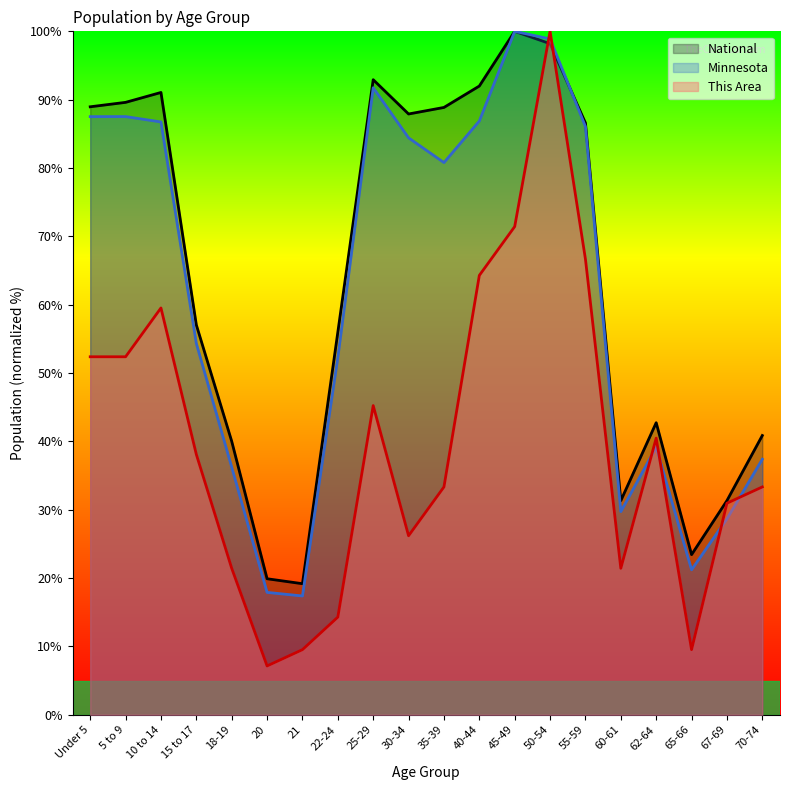

In National, how many points are lower than both neighbors (excluding endpoints)?

4